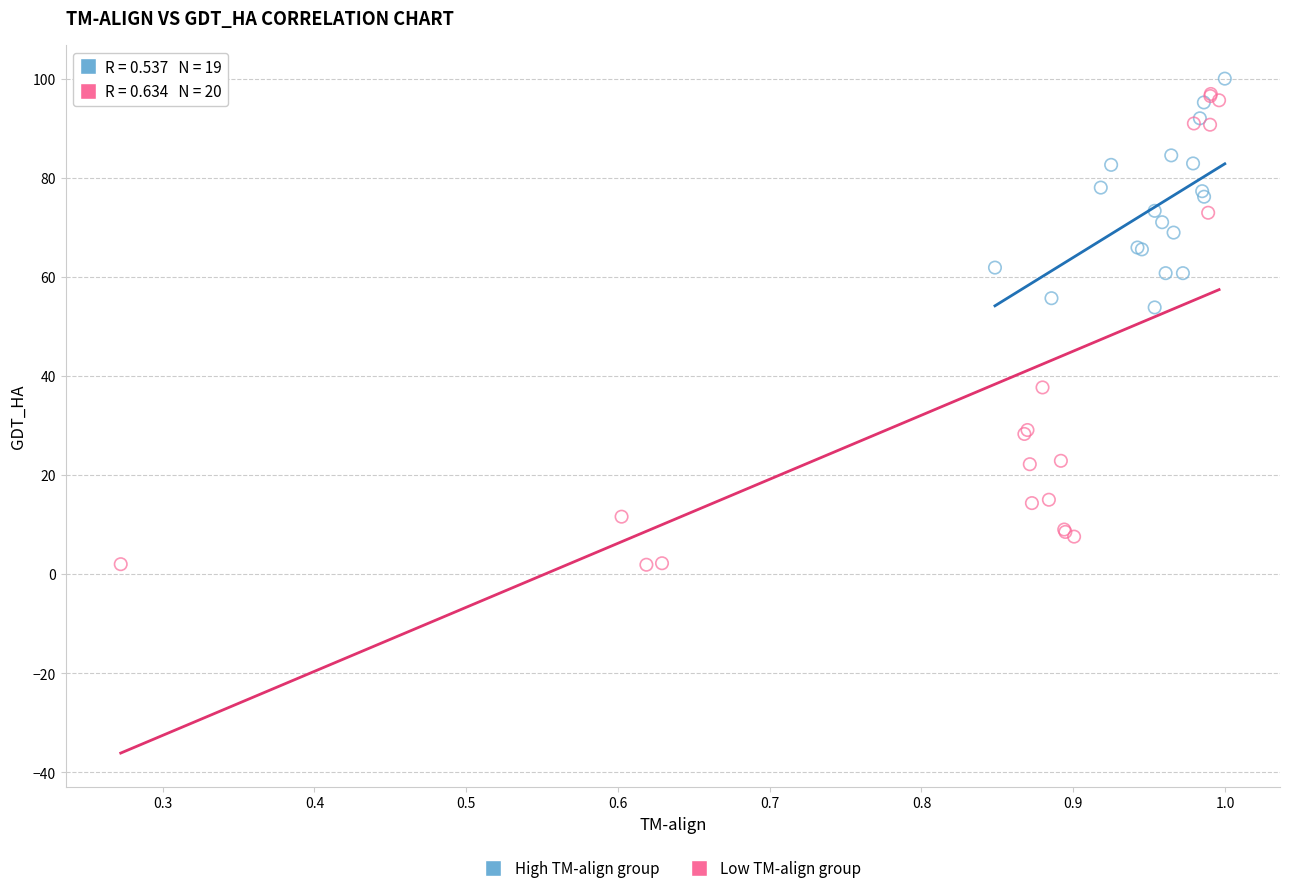

Which series reaches the minimum Y coordinate?

Low TM-align group